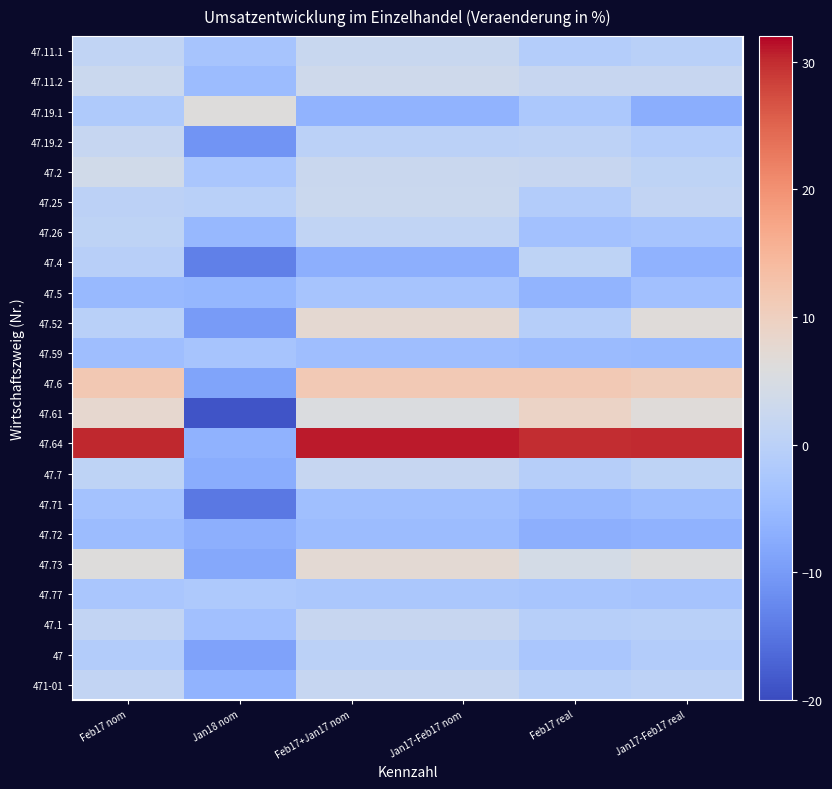

How many negative values does the 47.19.1 series have?

5